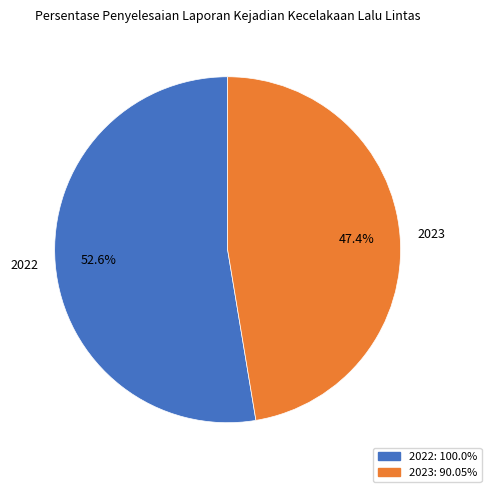

The 2022 slice represents 53% of the pie. True or false?

True